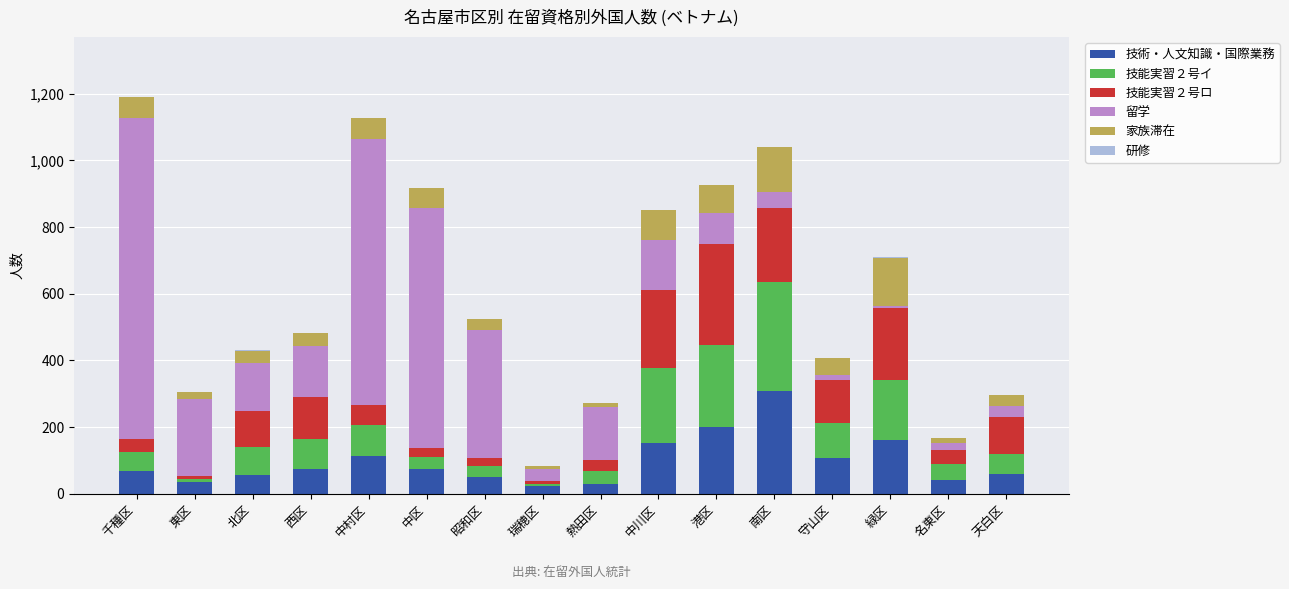

How many distinct data groups are displayed?

6